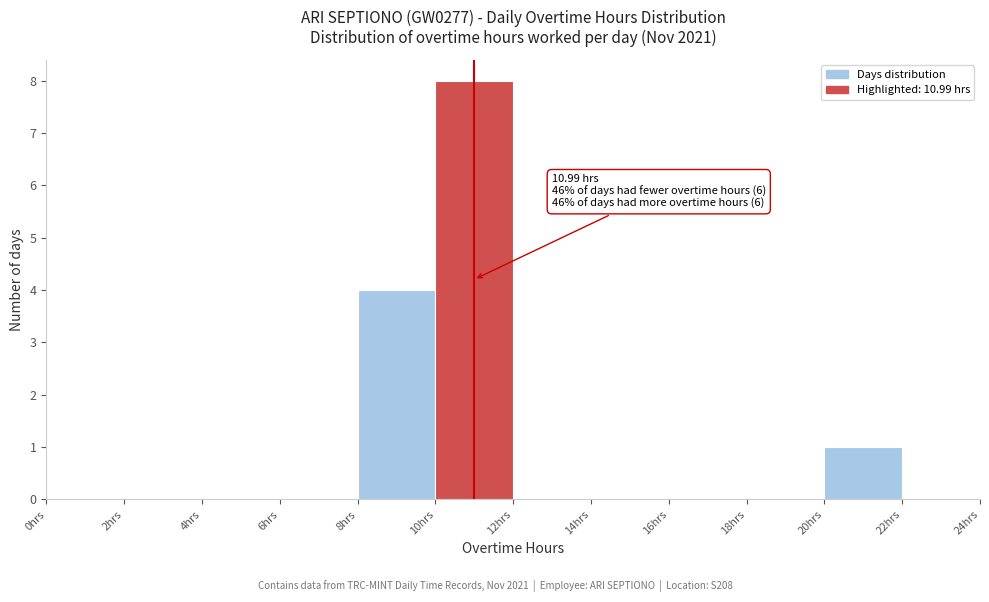

Over which range of the x-axis is the bar tallest?

10 to 12